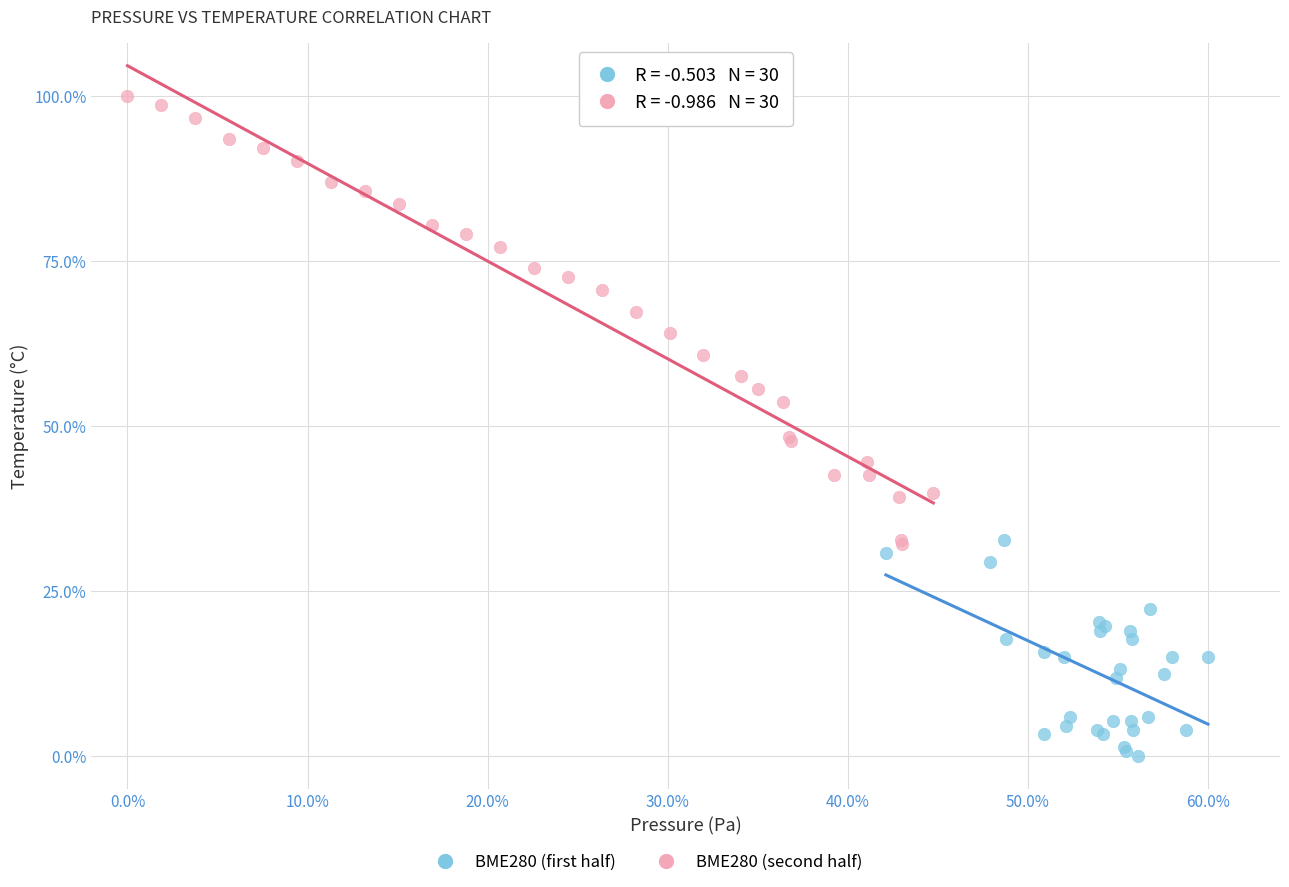

Which series has the widest spread of Y values?

BME280 (second half)